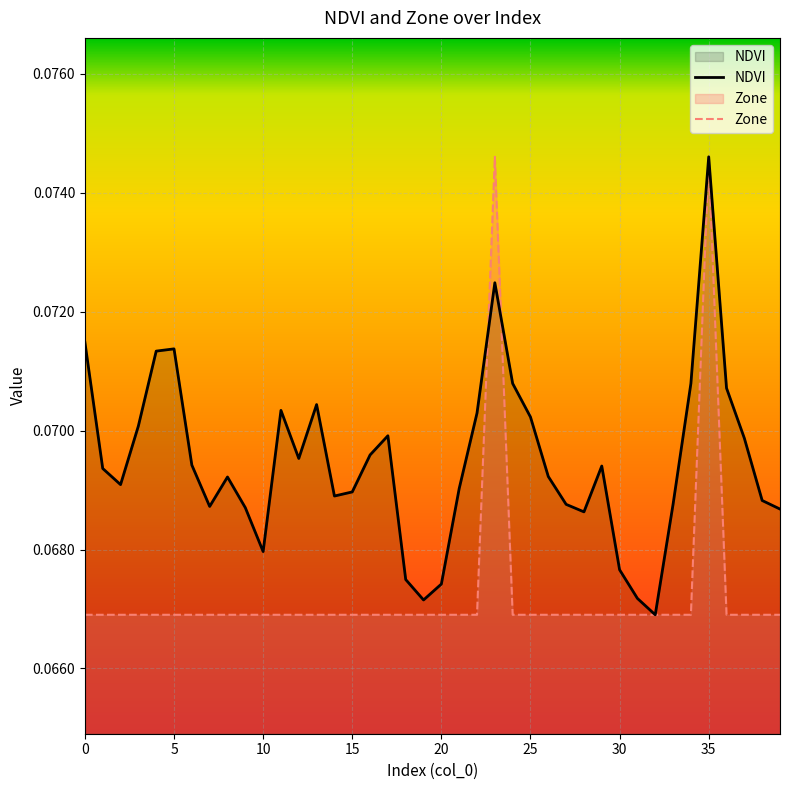

True or false: NDVI and Zone intersect in this chart.

True